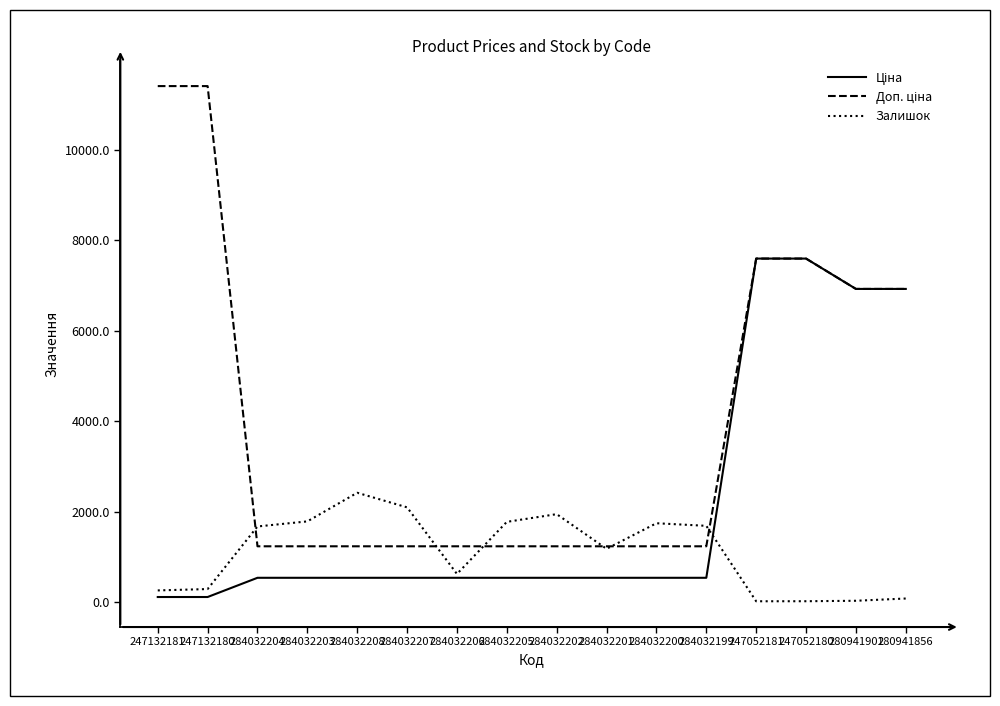

Where is Залишок nearest to the value 1219?

284032201